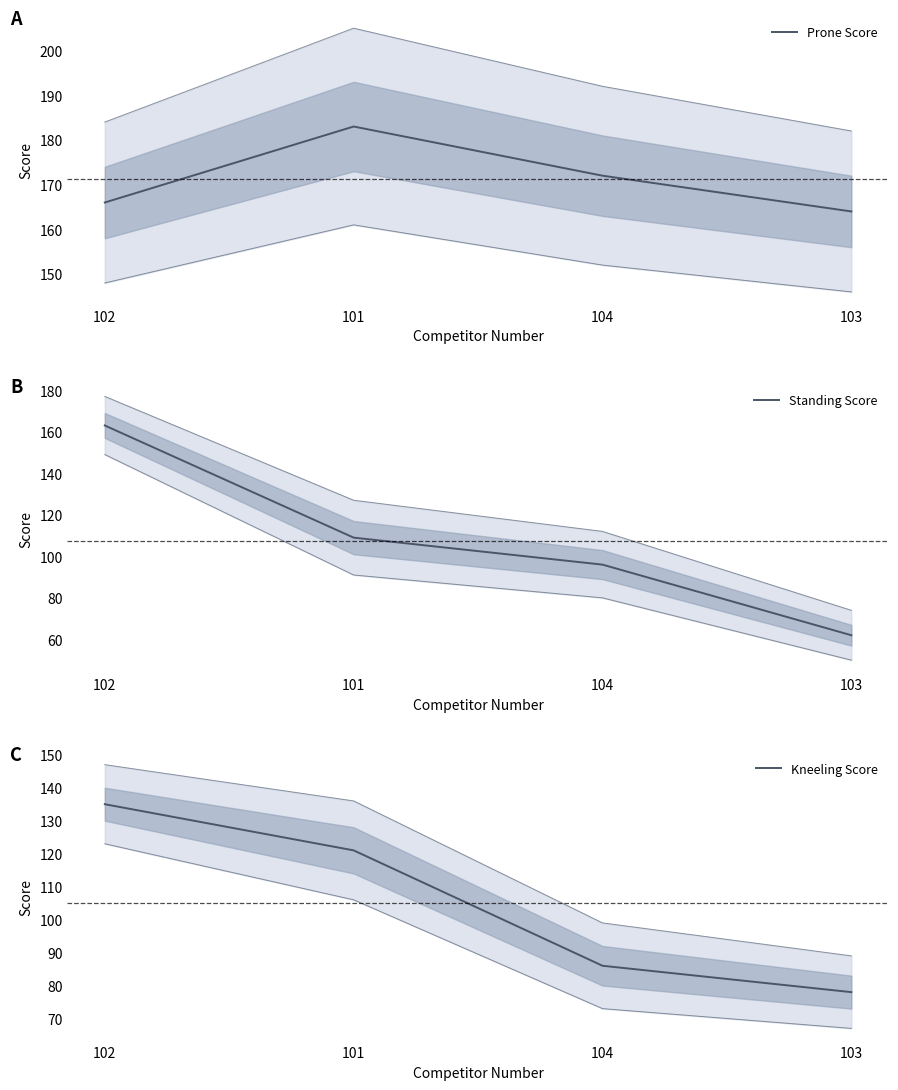

What is the sum of the Prone Score values at 103 and 104?

336